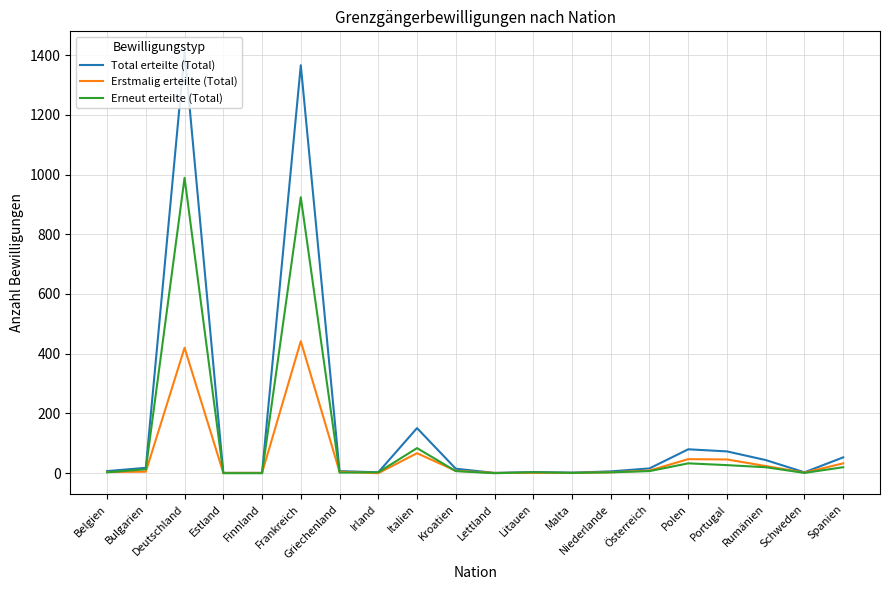

Where is Erneut erteilte (Total) nearest to the value 494?

Italien